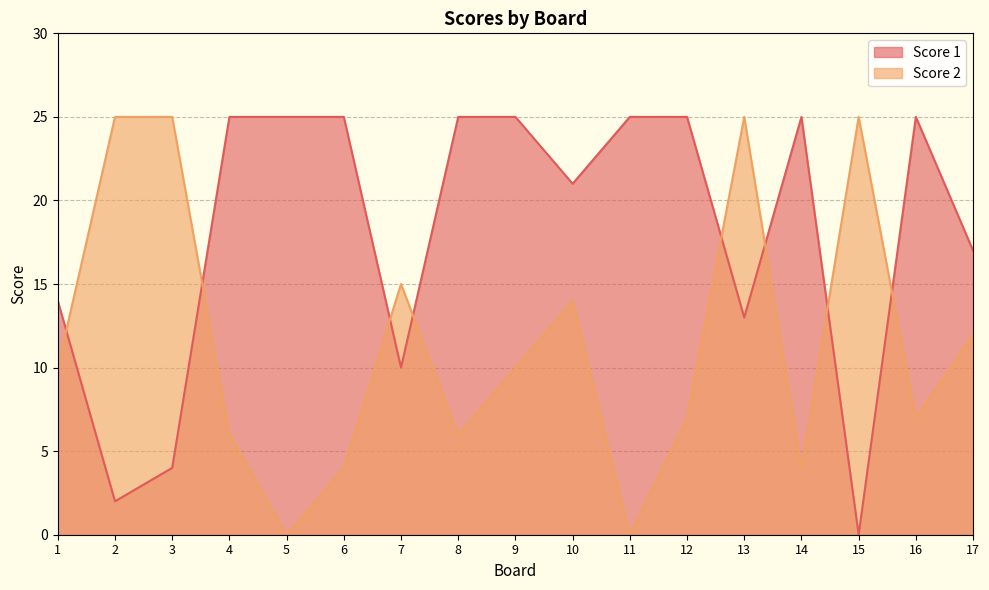

Reading right to left, transcribe all the data shown in this chart.

Score 1: 17=17	16=25	15=0	14=25	13=13	12=25	11=25	10=21	9=25	8=25	7=10	6=25	5=25	4=25	3=4	2=2	1=14
Score 2: 17=12	16=7	15=25	14=4	13=25	12=7	11=0	10=14	9=10	8=6	7=15	6=4	5=0	4=6	3=25	2=25	1=10